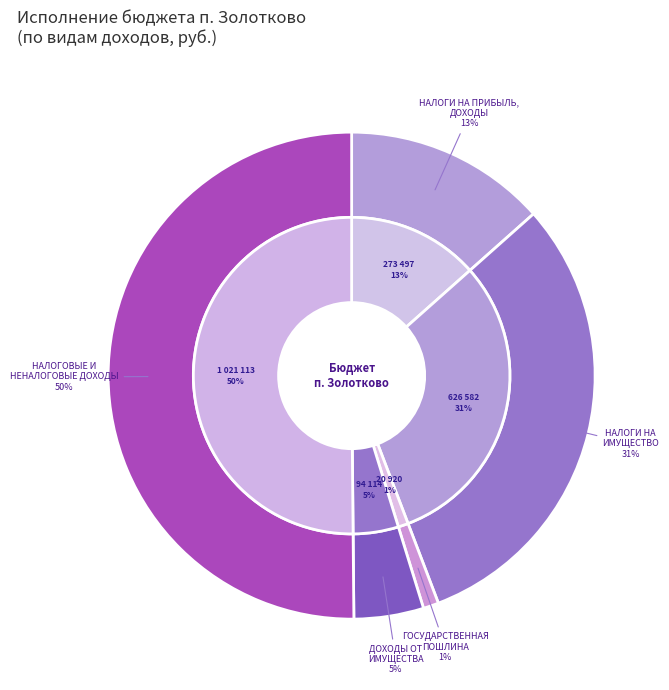

To the nearest percent, what is the combined percentage of ГОСУДАРСТВЕННАЯ
ПОШЛИНА and ДОХОДЫ ОТ
ИМУЩЕСТВА?

6%